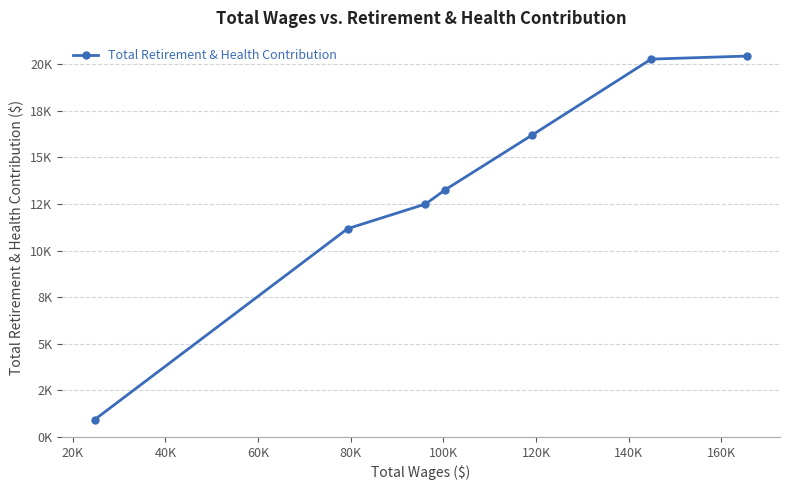

Does the chart have visible grid lines?

Yes